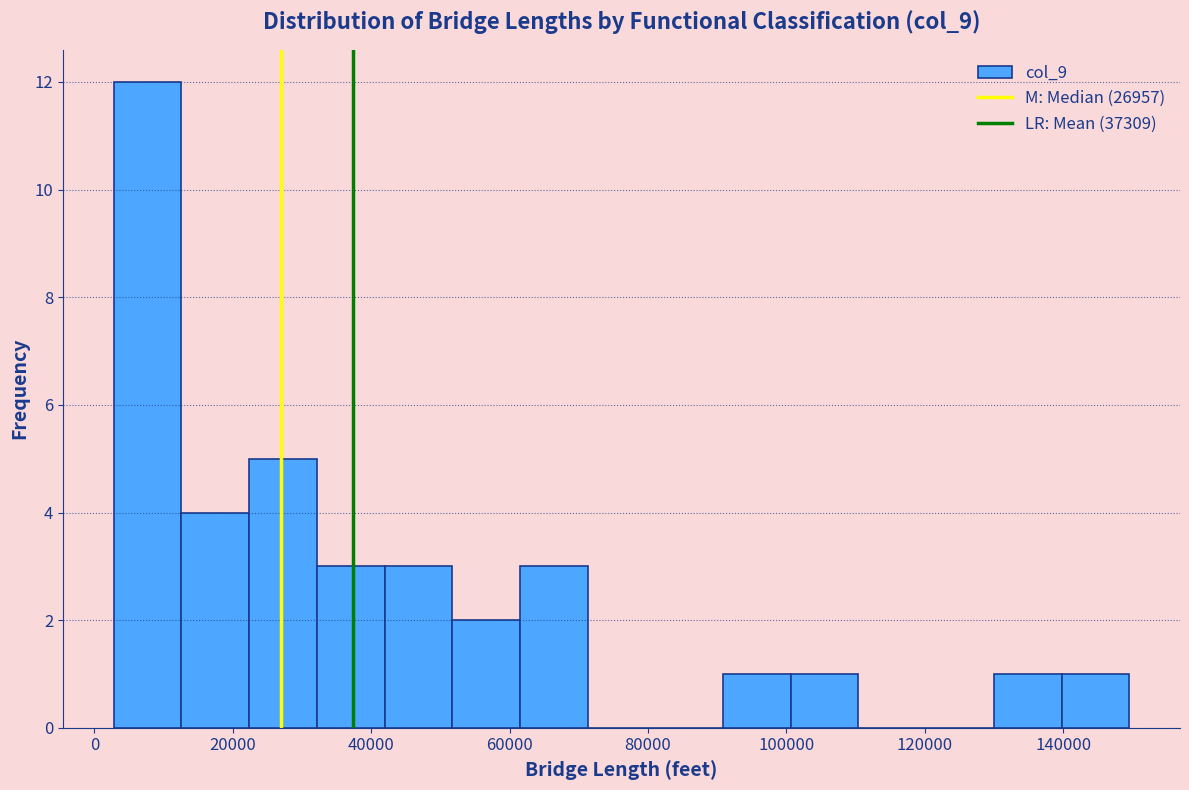

Reading left to right, list every bar in this chart as the range it spans on the x-axis followed by its height. Neither the bar edges nor the heights are printed on the chart, so give them approximately, as read against the axes.

2000 to 12000: 12
12000 to 22000: 4
22000 to 32000: 5
32000 to 42000: 3
42000 to 52000: 3
52000 to 62000: 2
62000 to 72000: 3
72000 to 82000: 0
82000 to 90000: 0
90000 to 100000: 1
100000 to 110000: 1
110000 to 120000: 0
120000 to 130000: 0
130000 to 140000: 1
140000 to 150000: 1